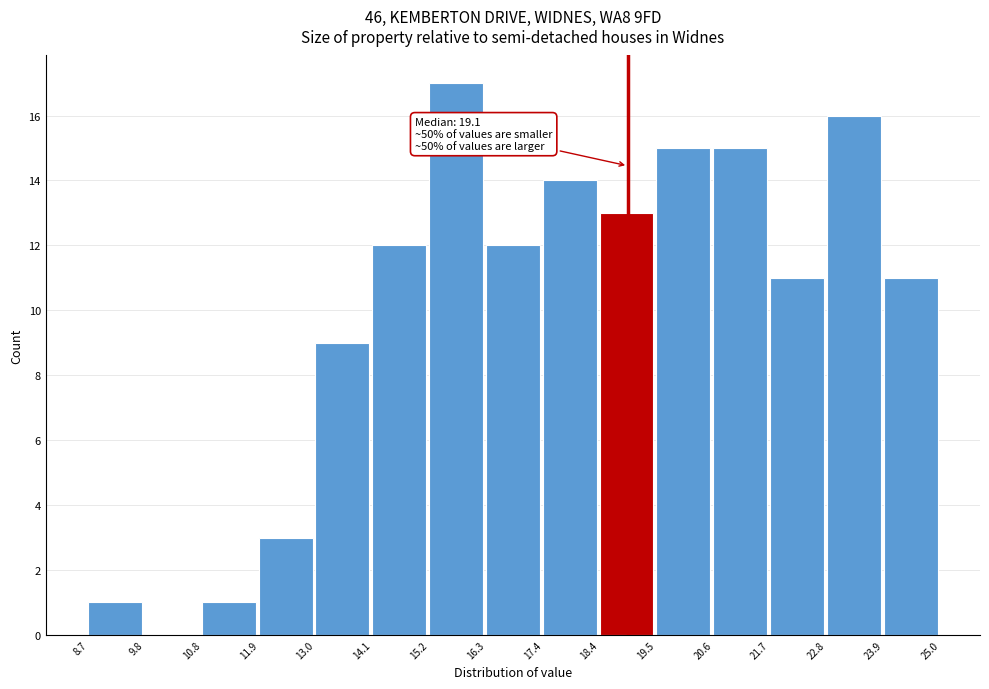

Over which range of the x-axis is the bar tallest?

15.2 to 16.3